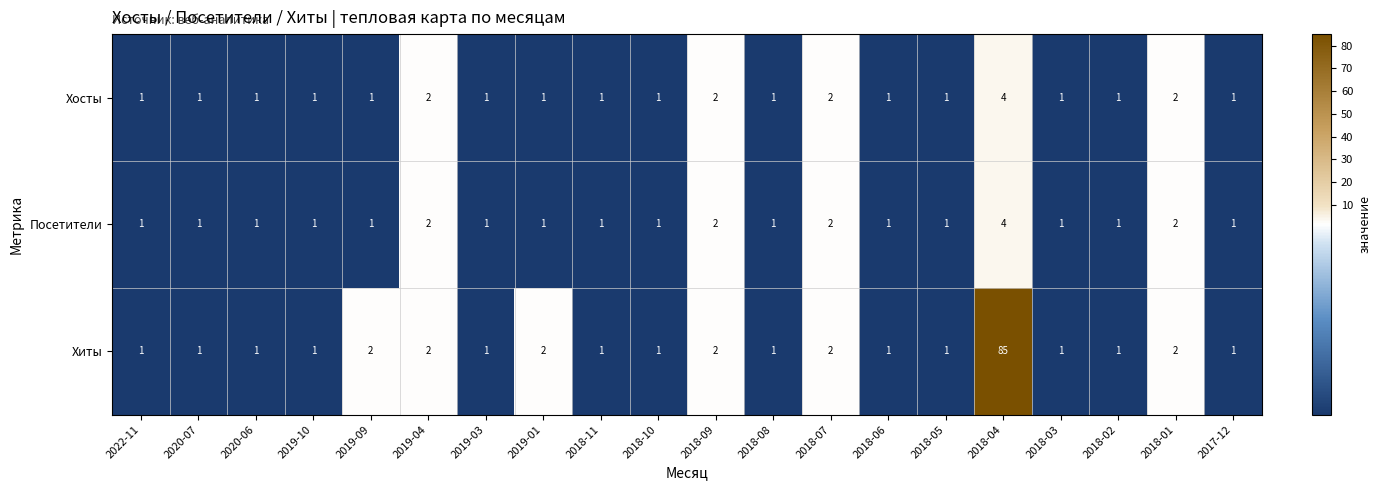

Is it true that Посетители equals 0 at 2018-06?

False